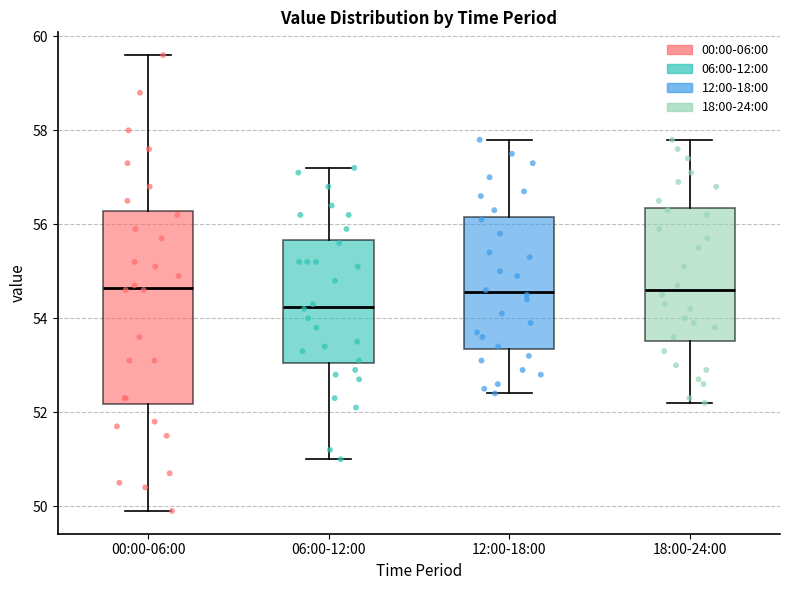

Which box's median line is the lowest?

06:00-12:00